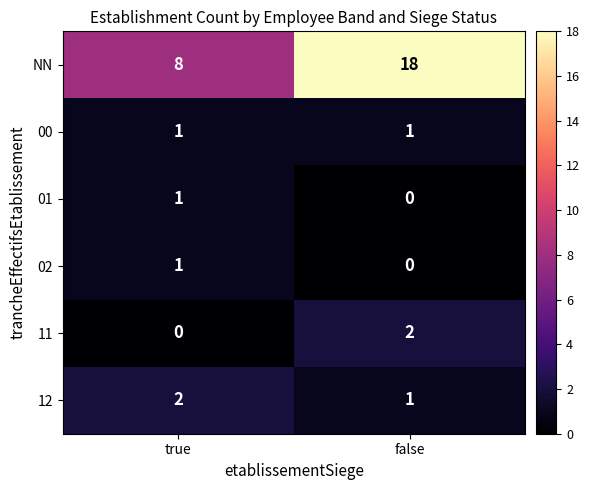

At how many categories does at least one series exceed 10?

1